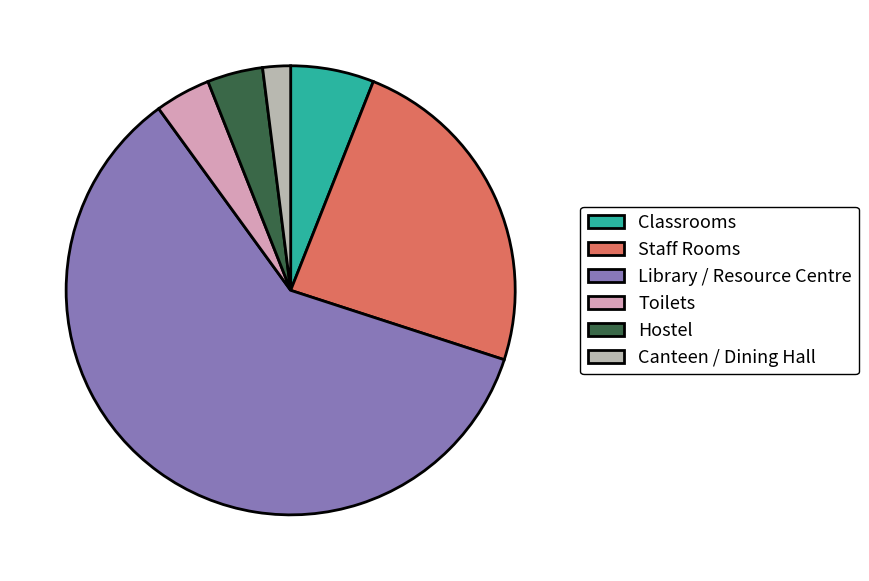

Which category has the biggest portion of the pie?

Library / Resource Centre